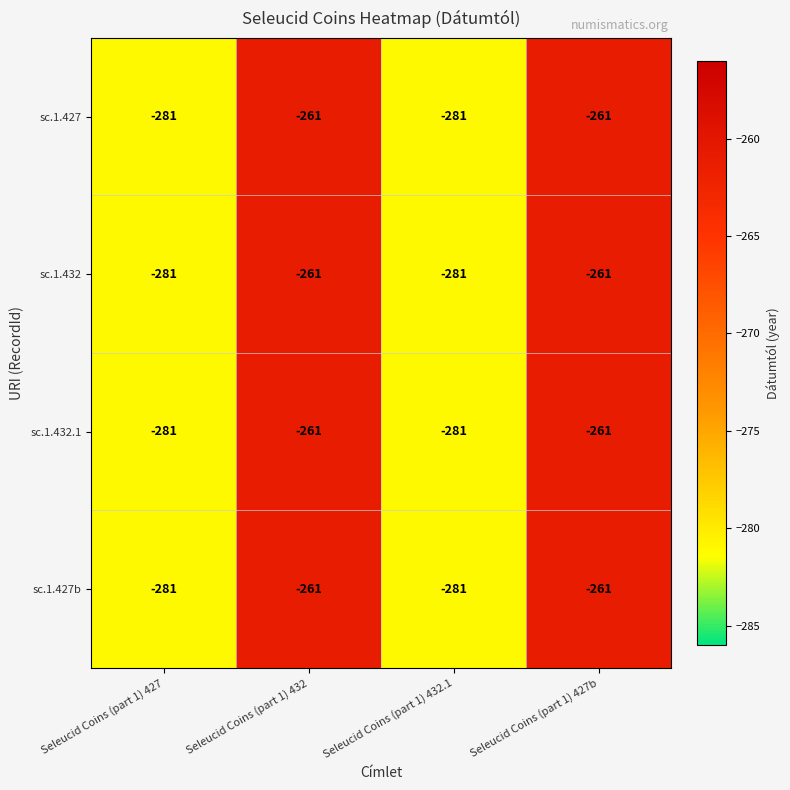

What value does the sc.1.432 series have at Seleucid Coins (part 1) 427b, to the nearest 5?

-260